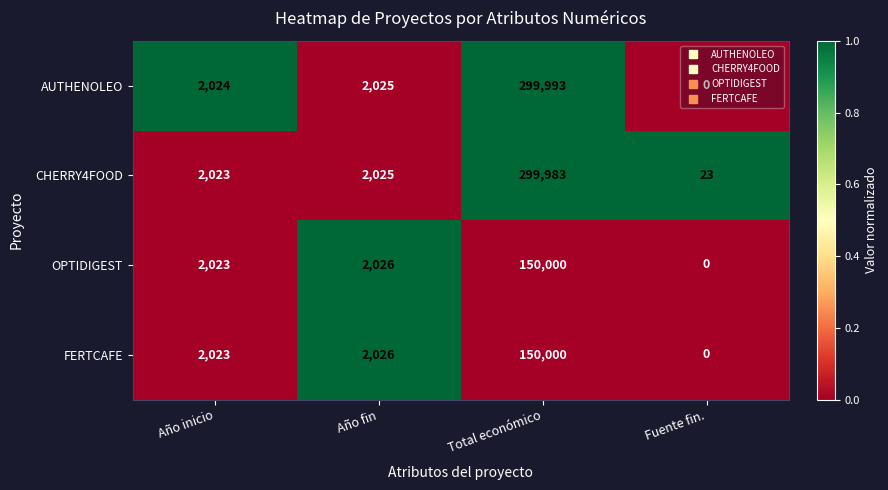

What is the total value across all series at Fuente fin.?

23